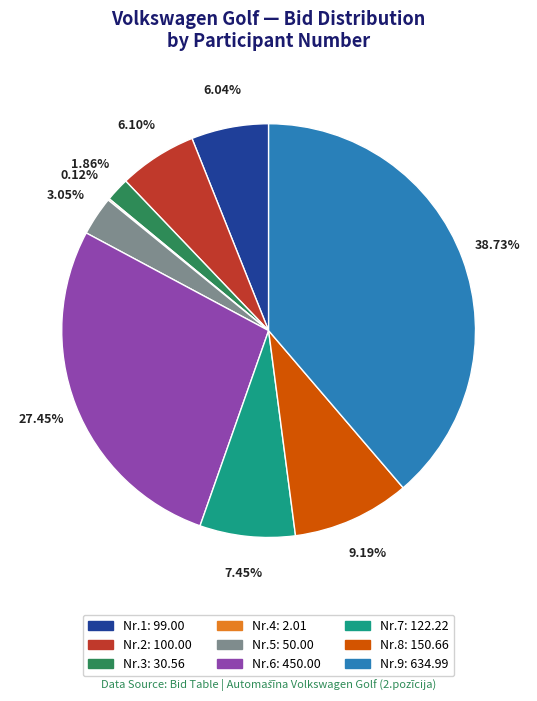

To the nearest percent, what is the average slice percentage?

11%